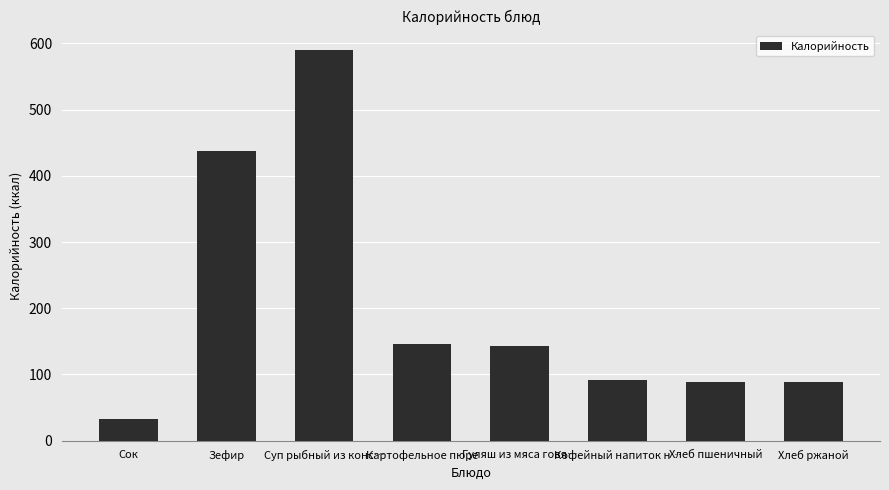

Between Кофейный напиток н… and Гуляш из мяса говя…, which is larger?

Гуляш из мяса говя…